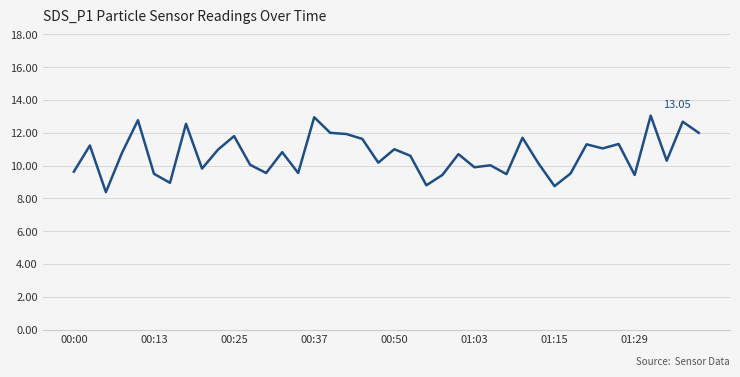

What is the difference between the maximum and minimum values?

4.7